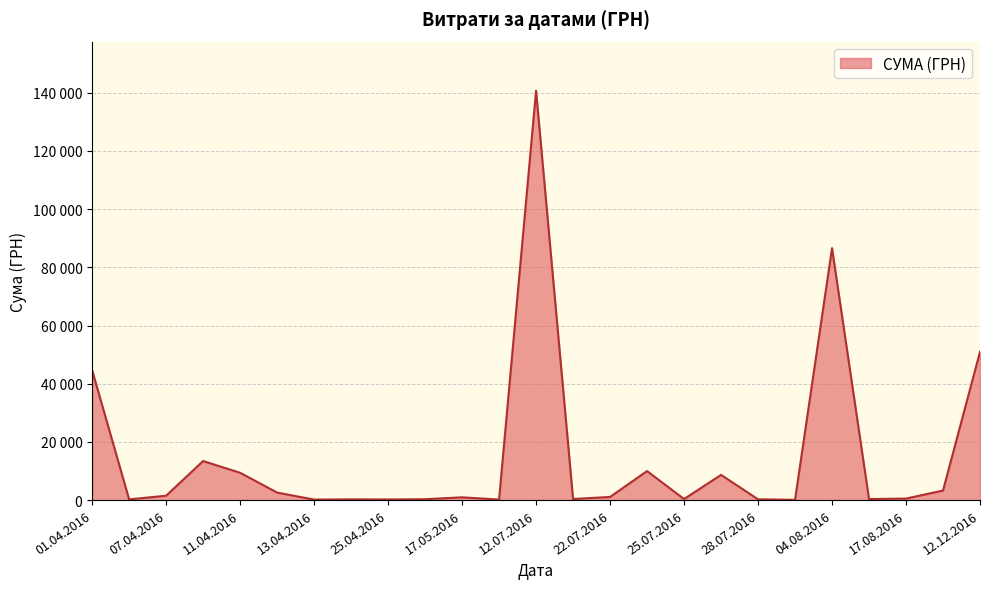

What is the greatest value displayed?

140706.2